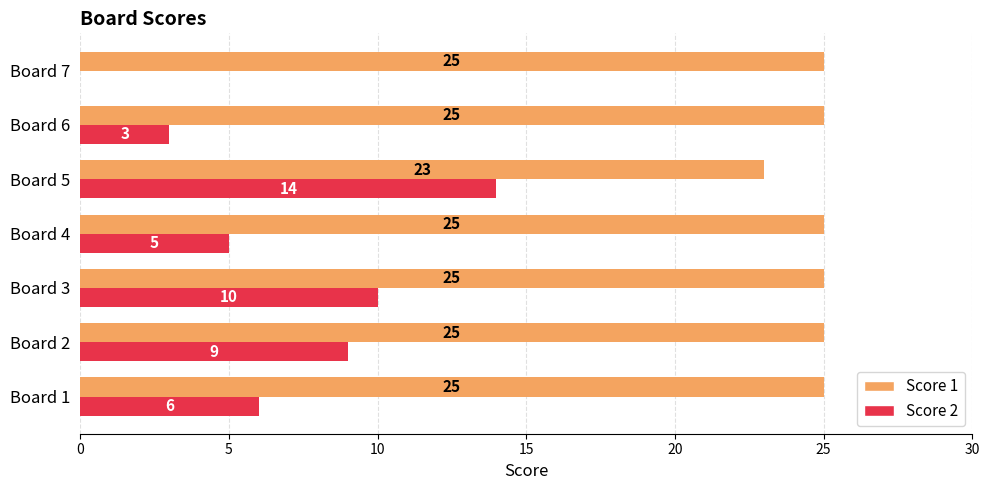

What is the approximate value of Score 1 at Board 6?

25